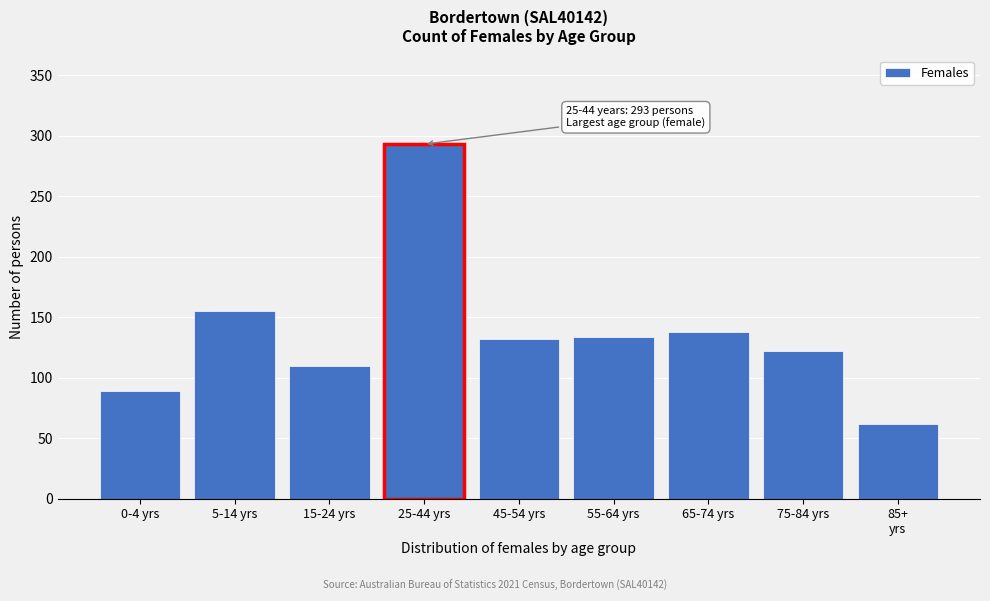

Reading right to left, transcribe all the data shown in this chart.

62	122	138	134	132	293	110	155	89